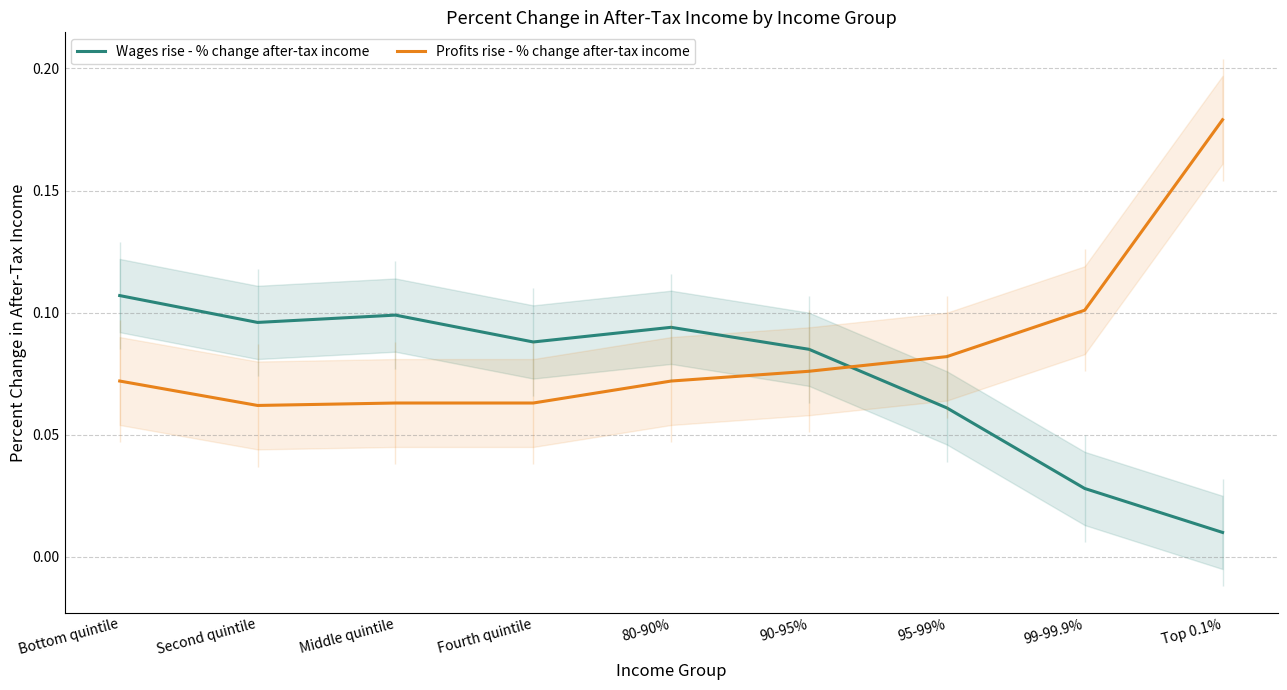

Count the number of categories in the chart.

9